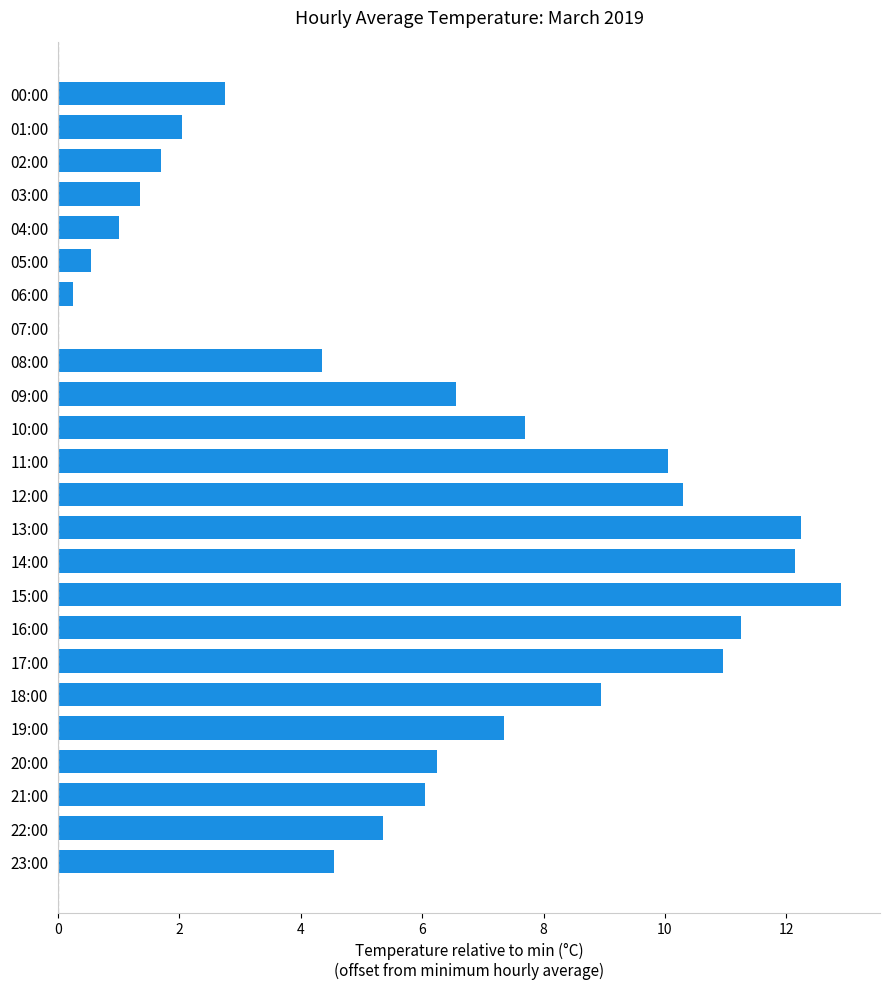

Between 00:00 and 16:00, which is larger?

16:00